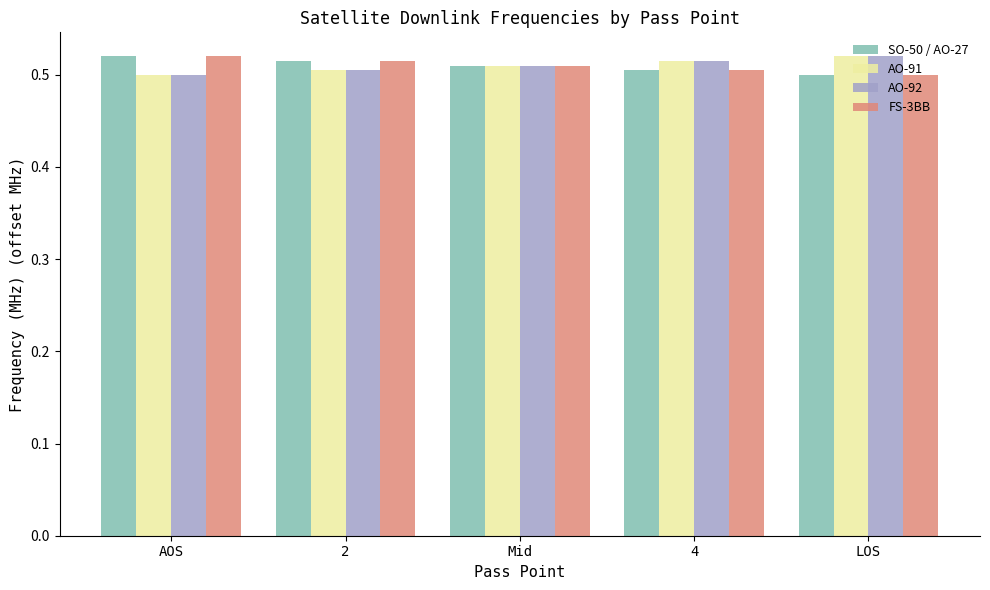

Rank the categories by SO-50 / AO-27 value from highest to lowest.

AOS, 2, Mid, 4, LOS